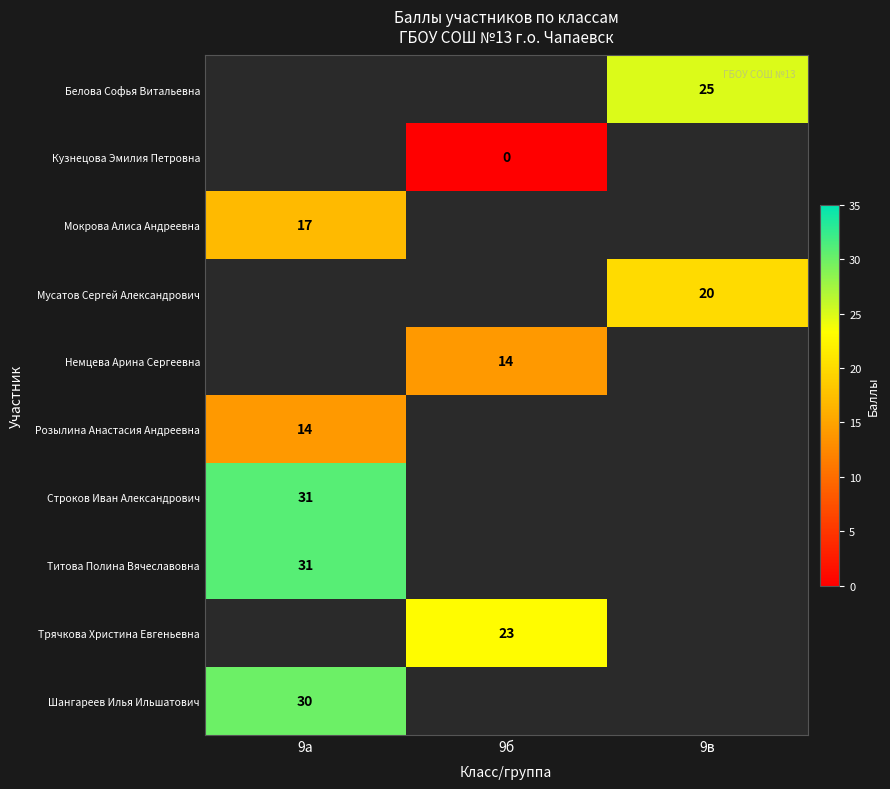

At which category does the chart reach its peak across all series?

9а